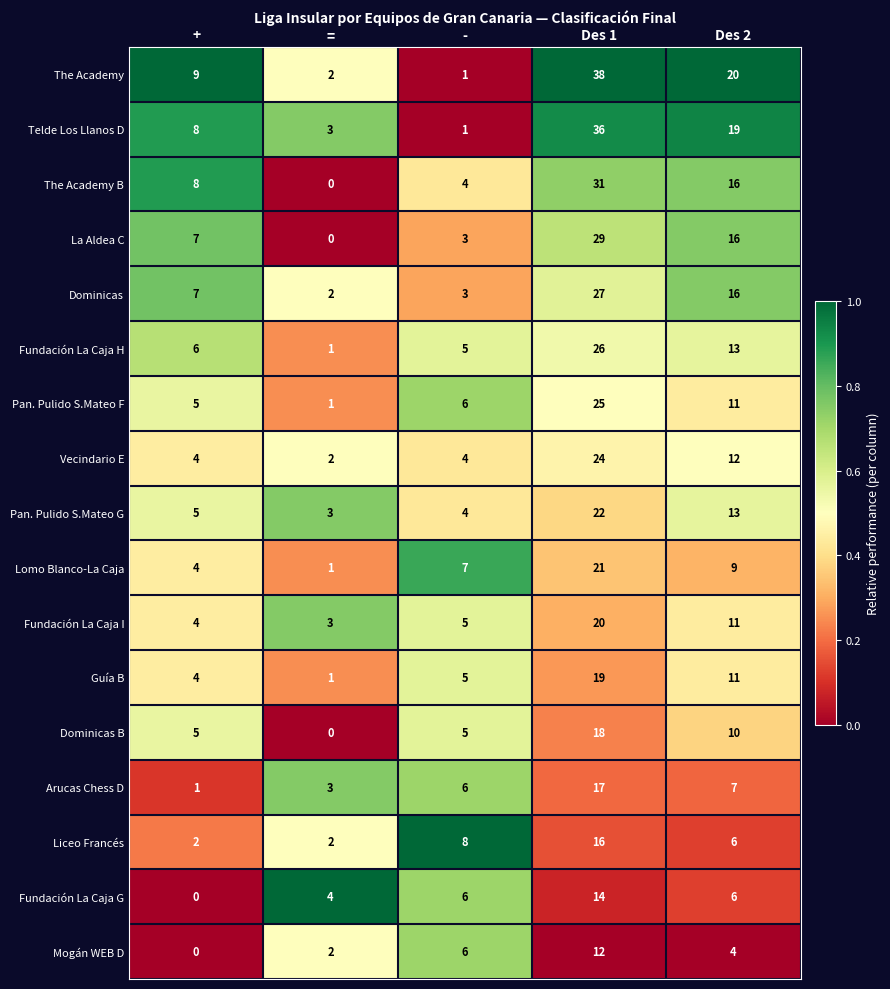

At how many categories does at least one series exceed 0?

5